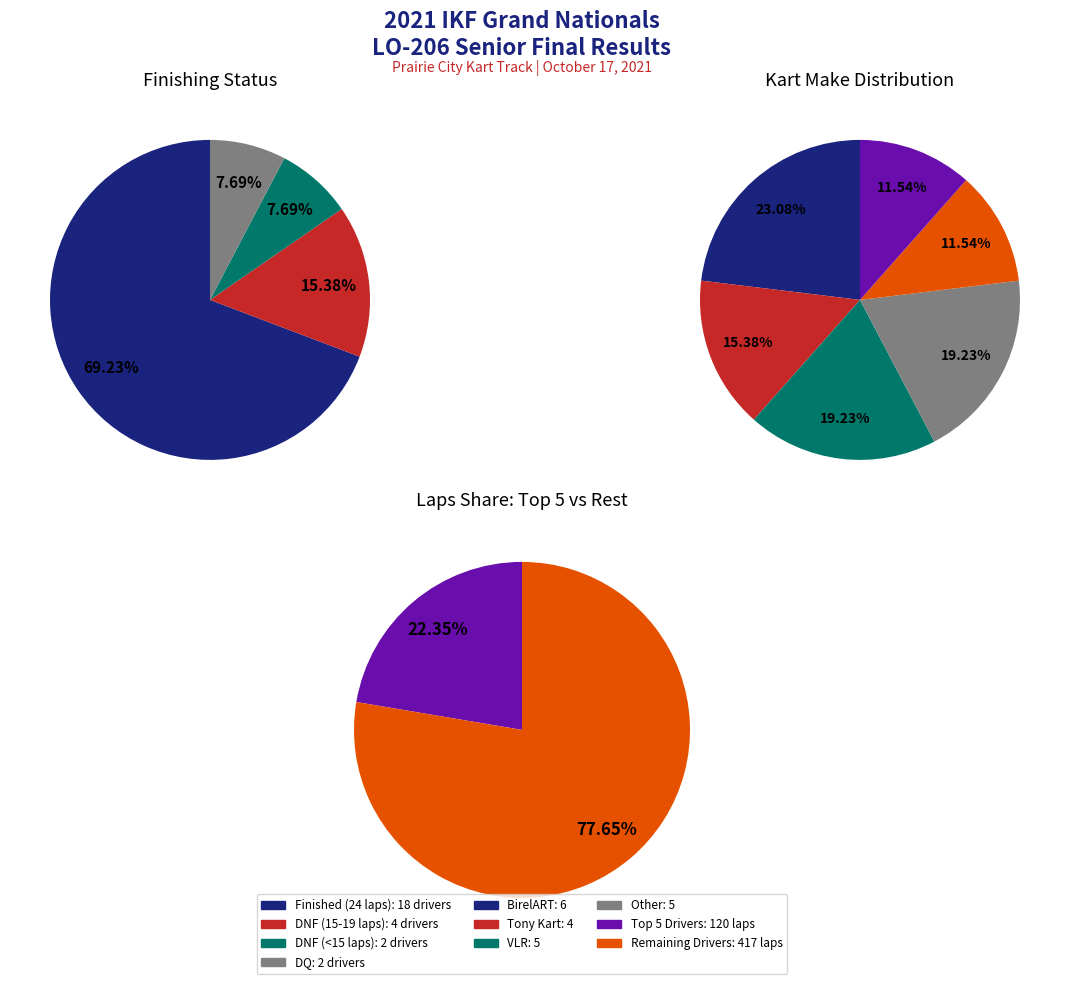

True or false: Kyriakos Sioukas accounts for 0% of the total.

True